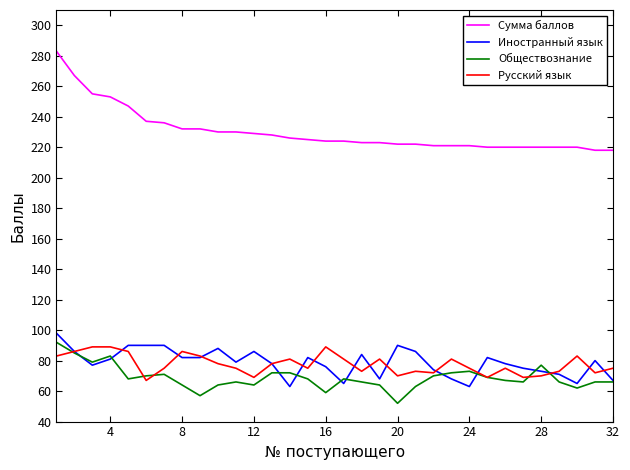

What are all the series names shown in the legend?

Сумма баллов, Иностранный язык, Обществознание, Русский язык